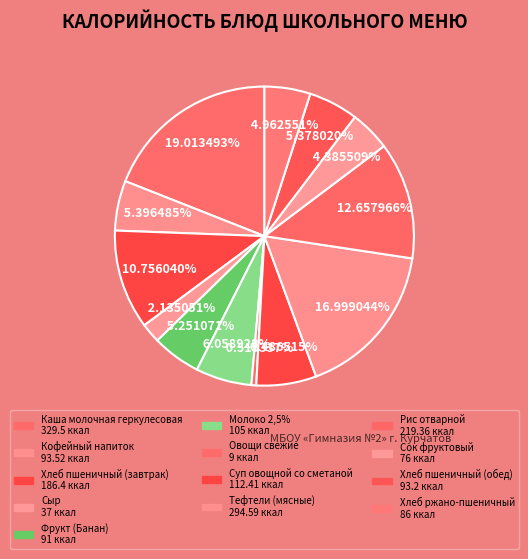

Rank the categories by value from lowest to highest.

Овощи свежие, Сыр, Сок фруктовый, Хлеб ржано-пшеничный, Фрукт (Банан), Хлеб пшеничный (обед), Кофейный напиток, Молоко 2,5%, Суп овощной со сметаной, Хлеб пшеничный (завтрак), Рис отварной, Тефтели (мясные), Каша молочная геркулесовая